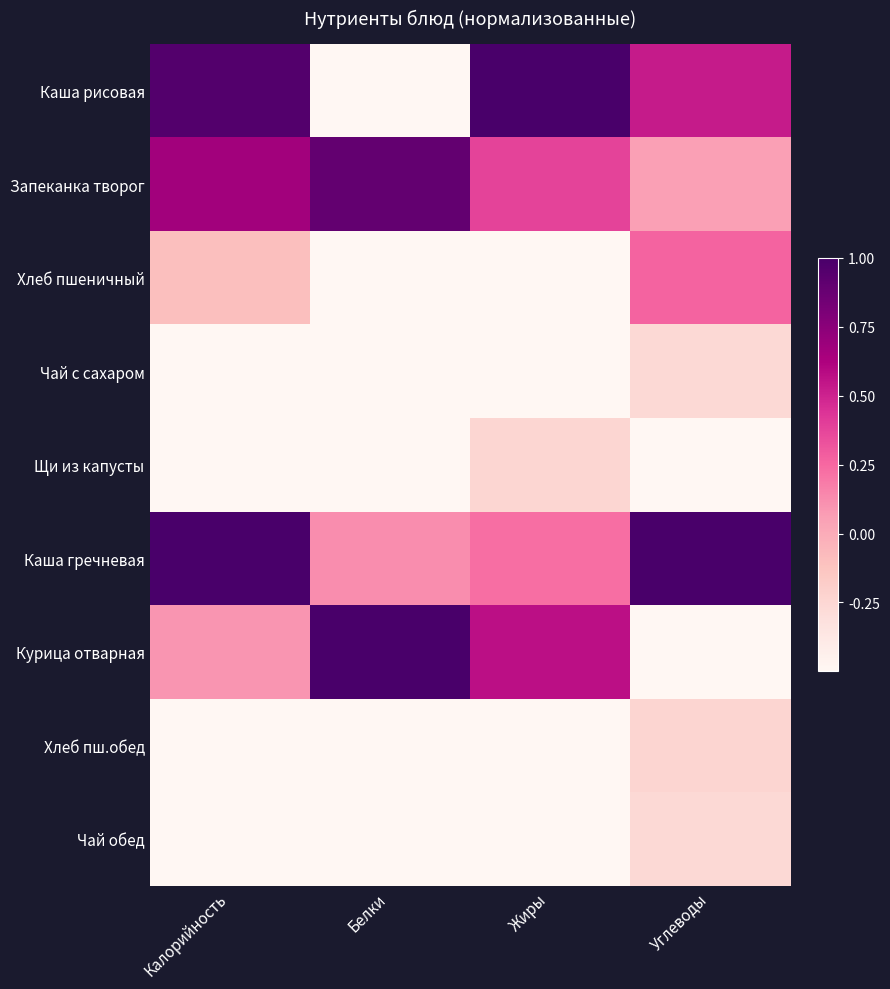

At which category does the chart reach its minimum across all series?

Калорийность